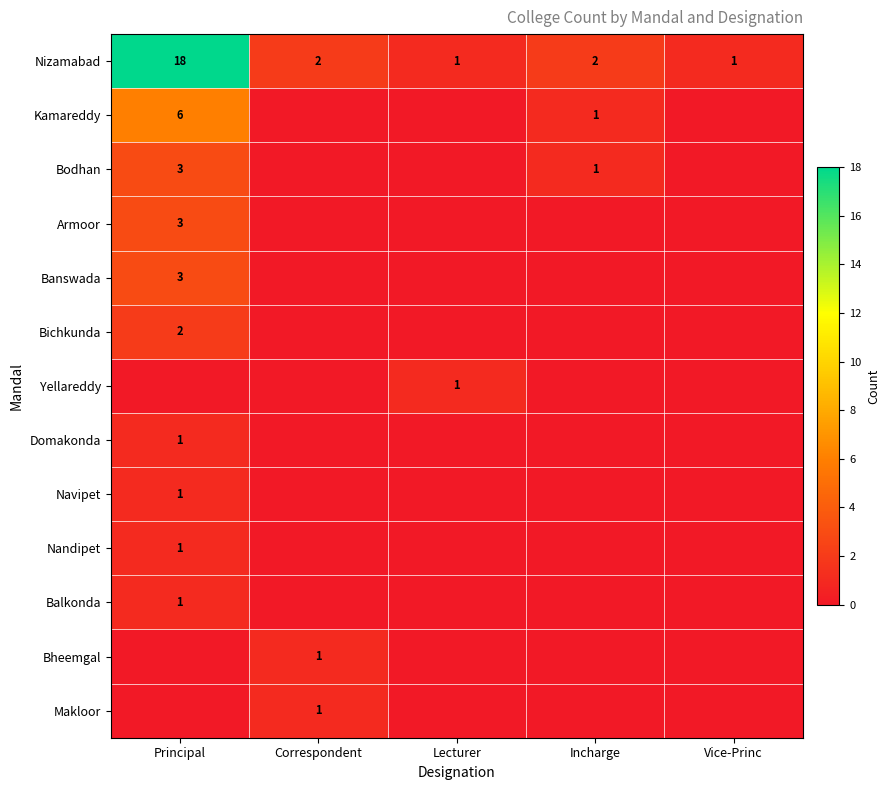

The value of Balkonda at Principal is 0. True or false?

False